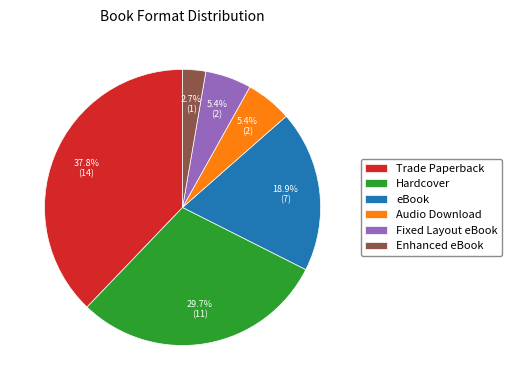

To the nearest percent, what is the average slice percentage?

17%